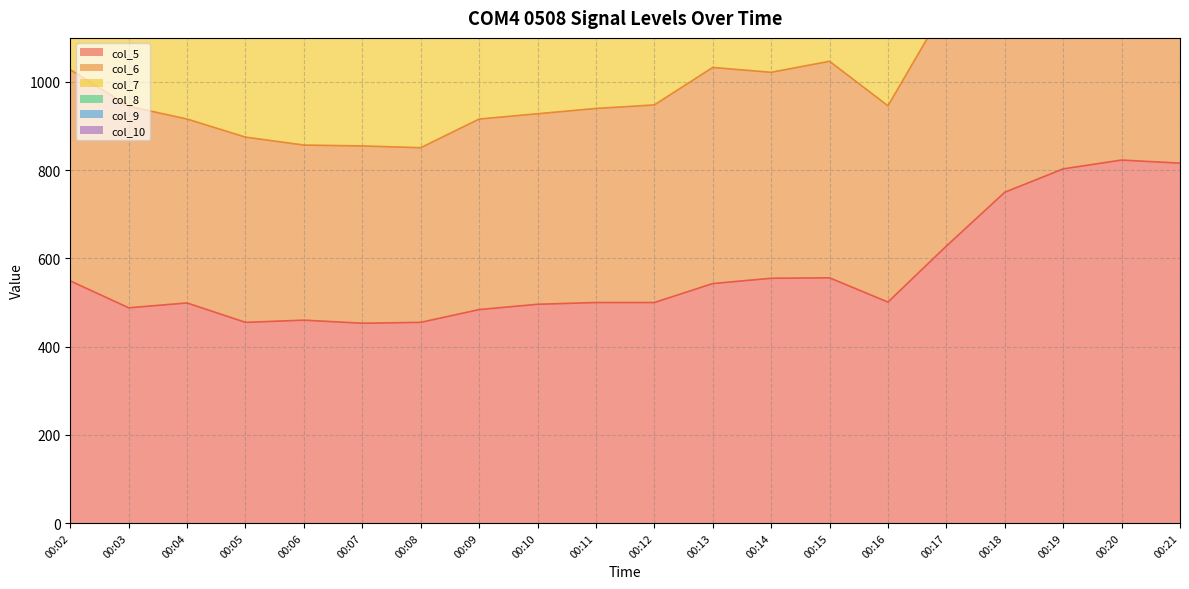

True or false: col_7 has a value of 404 at 00:08.

False